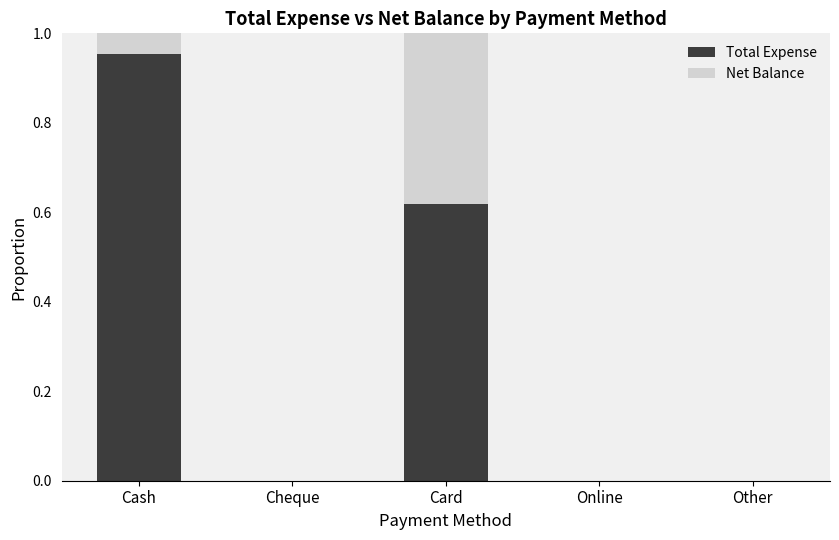

True or false: Total Expense has a value of -0.5 at Cheque.

False